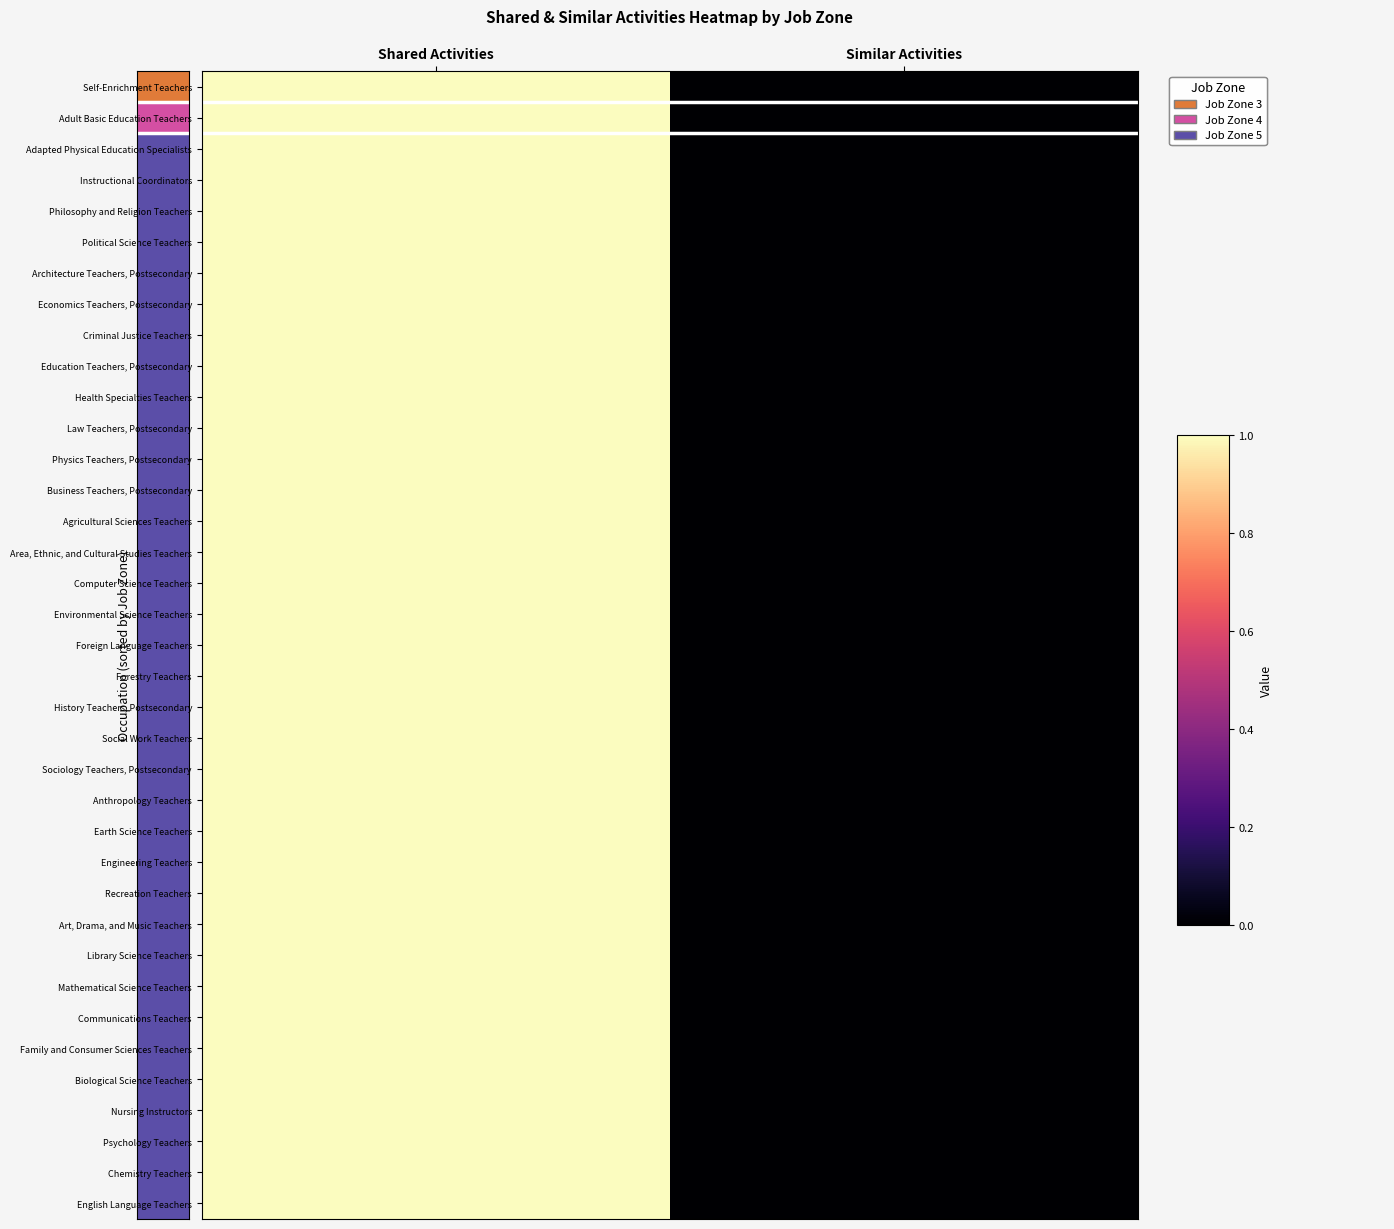

At which category does the chart reach its minimum across all series?

Similar Activities